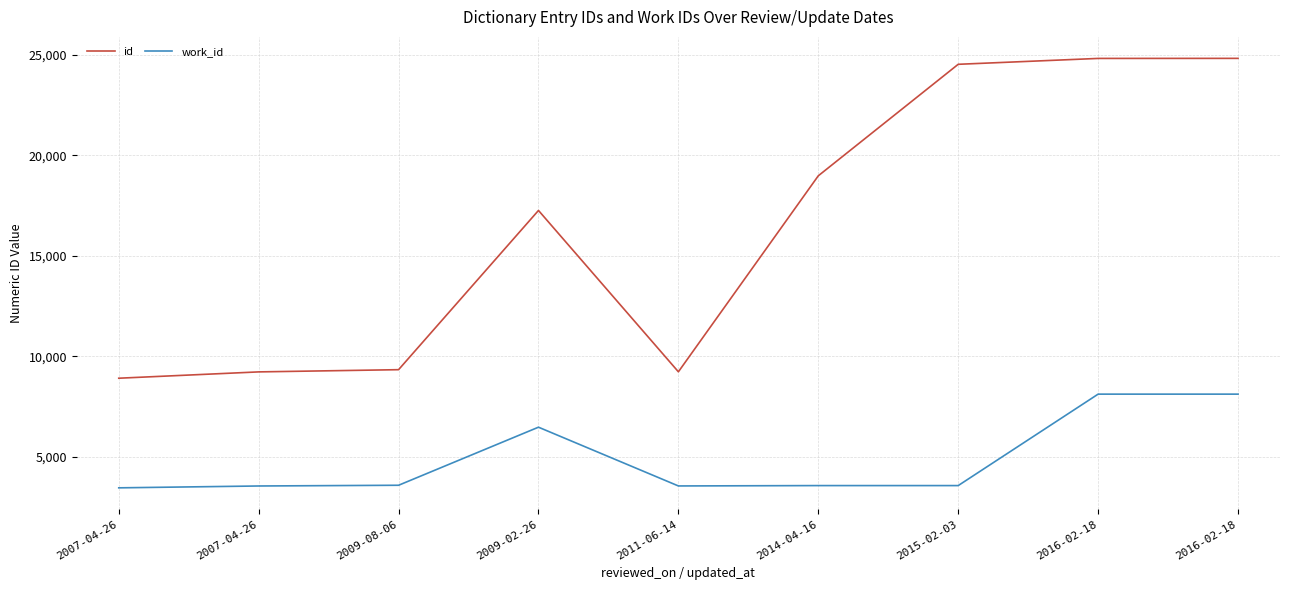

In work_id, how many points are lower than both neighbors (excluding endpoints)?

1